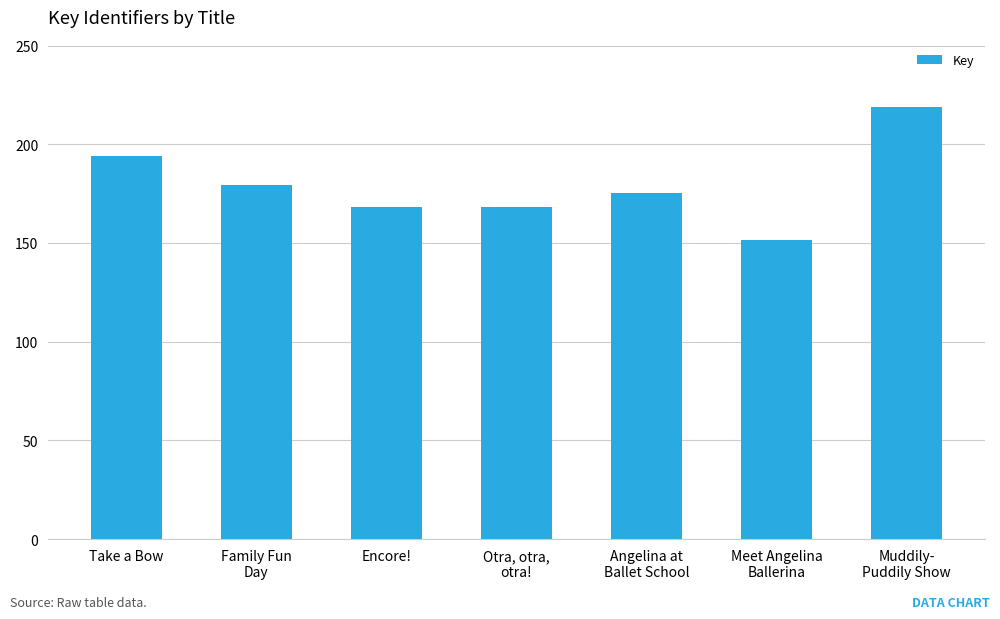

Are the bars horizontal?

No